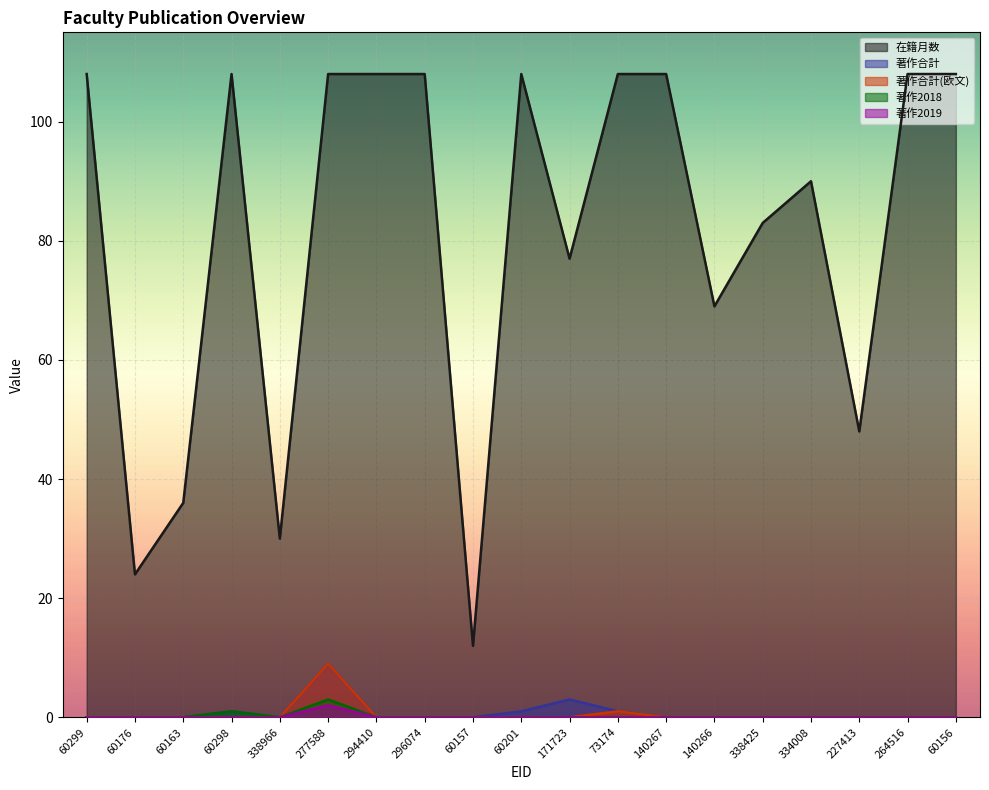

At 294410, list the series in order from smallest to largest.

著作合計, 著作合計(欧文), 著作2018, 著作2019, 在籍月数